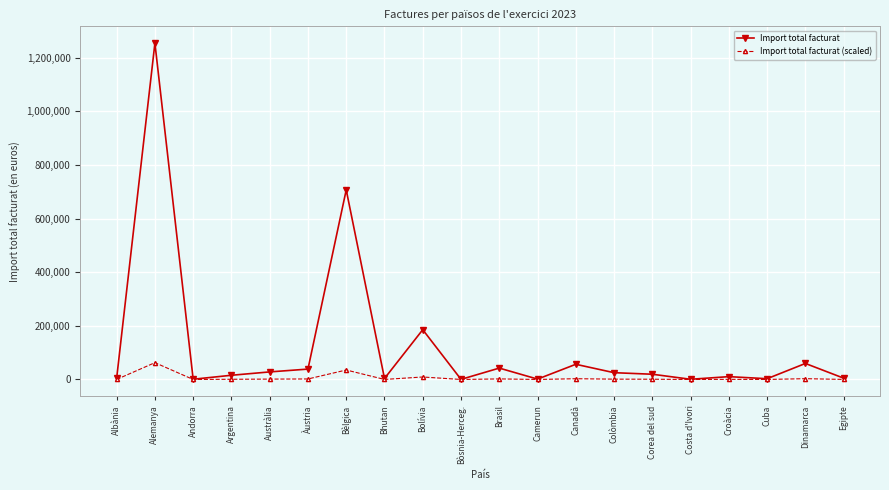

True or false: Import total facturat (scaled) has more than 0 points higher than both neighbors.

True